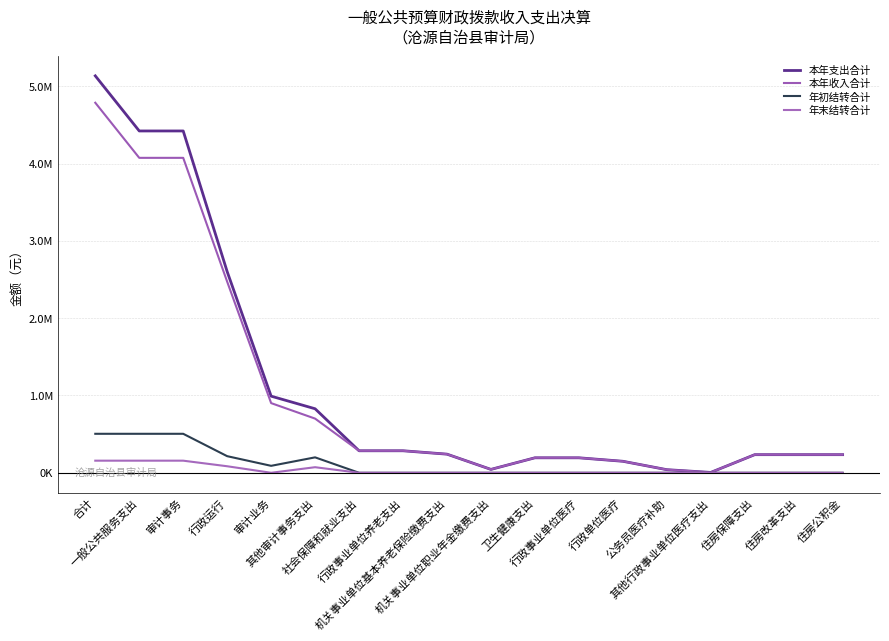

Does the chart display data point markers on the line(s)?

No